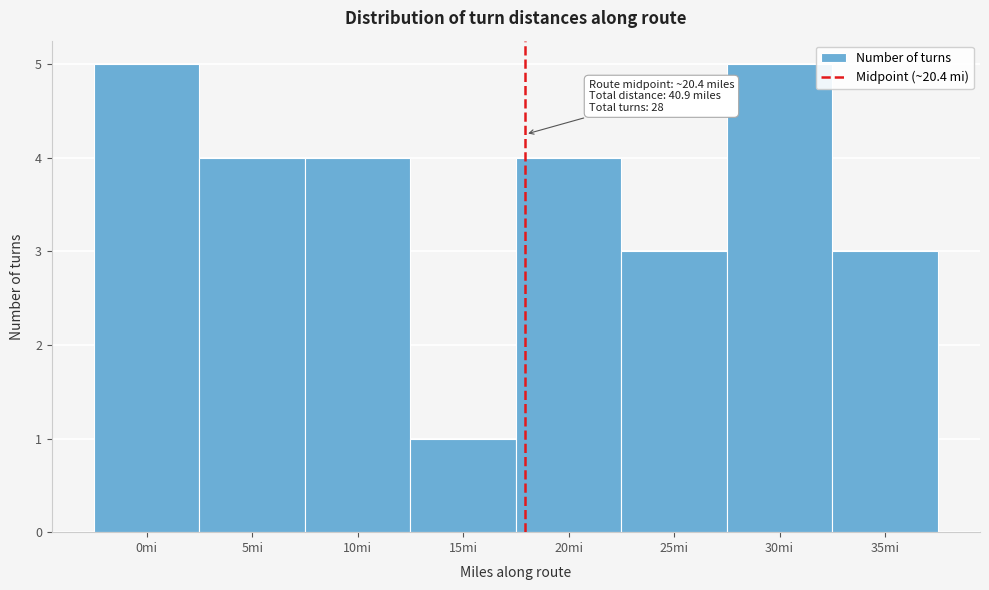

Reading left to right, transcribe all the data shown in this chart.

0mi=5	5mi=4	10mi=4	15mi=1	20mi=4	25mi=3	30mi=5	35mi=3